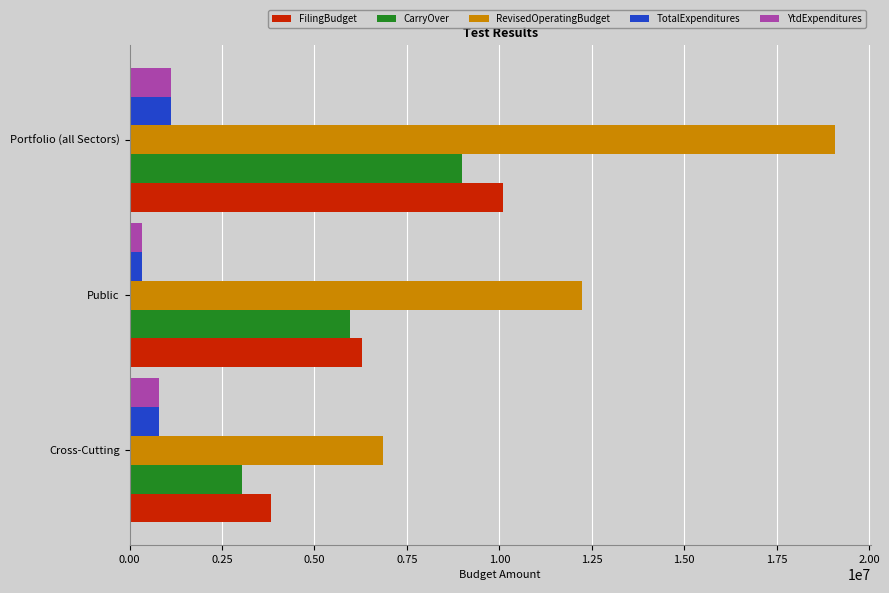

What is the spread (max minus min) of values at Portfolio (all Sectors)?

17976124